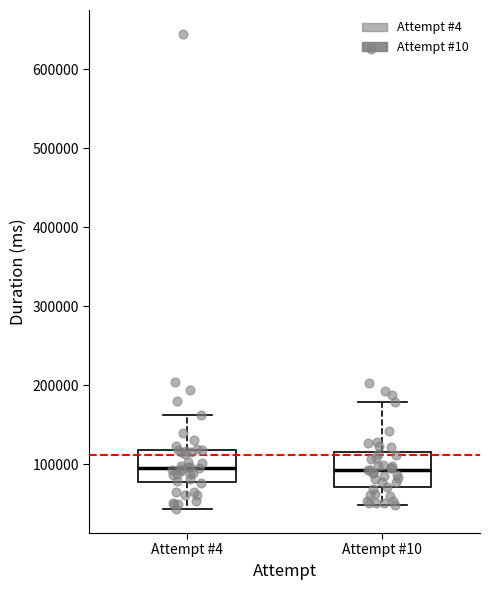

Reading left to right, transcribe this box plot: for each box, give where its median line is, the range the box spans, and where its two whiskers end, as read against the y-axis. The values are not printed on the chart, so give them approximately, as read against the axis.

Attempt #4: median 100000, box 80000 to 120000, whiskers 40000 to 160000
Attempt #10: median 90000, box 70000 to 120000, whiskers 50000 to 180000